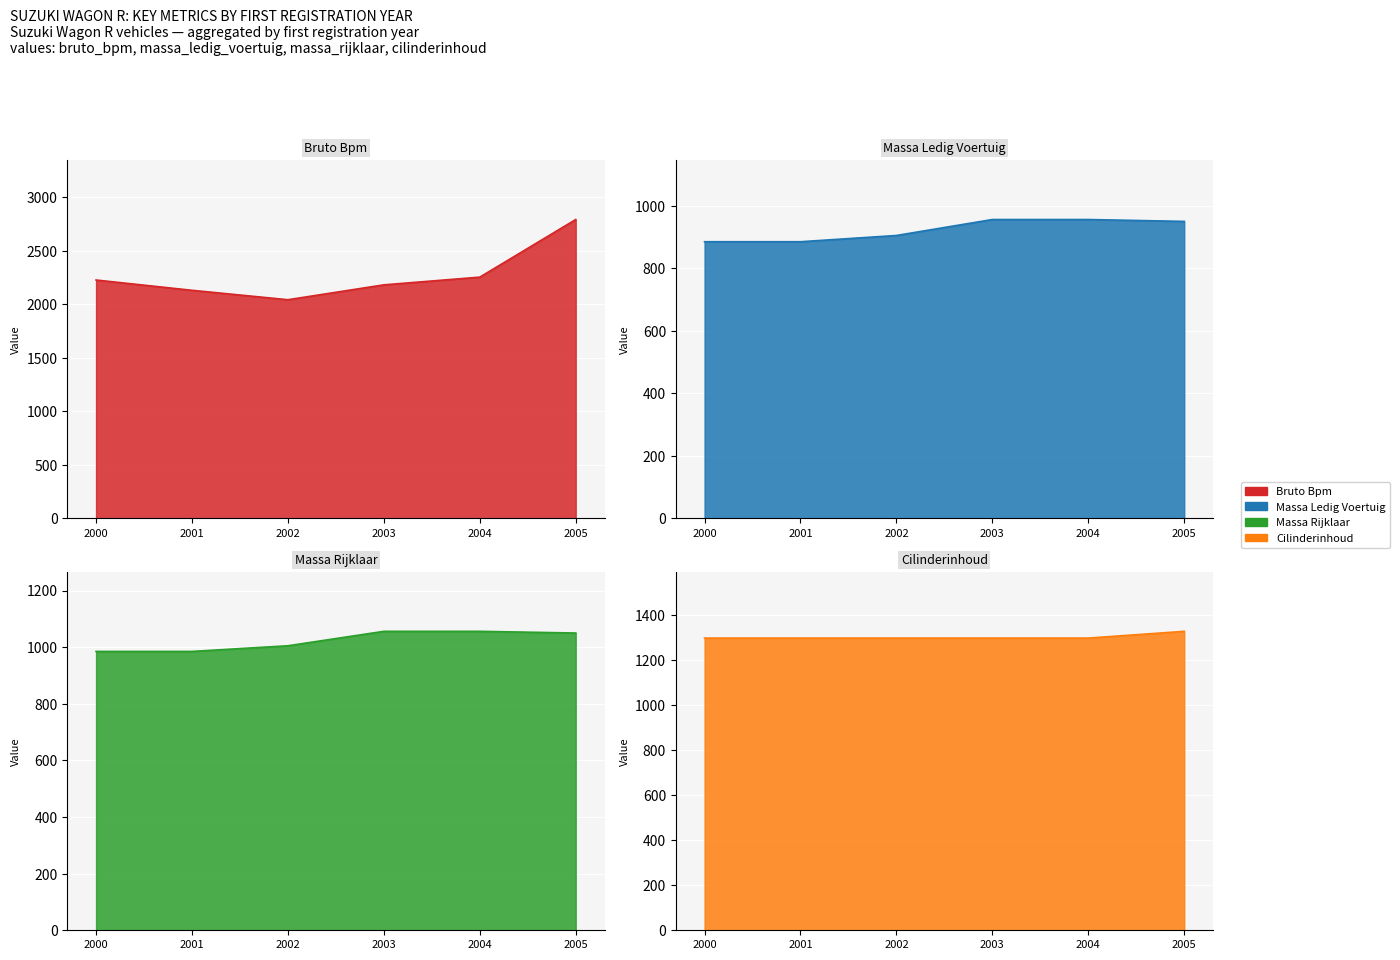

List the series in order of their peak value, highest first.

bruto_bpm, cilinderinhoud, massa_rijklaar, massa_ledig_voertuig